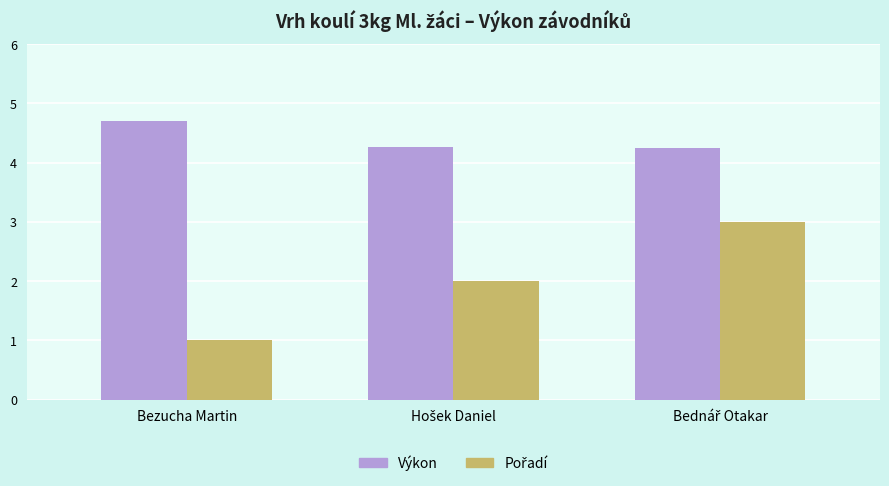

Which series has the largest total across all categories?

Výkon